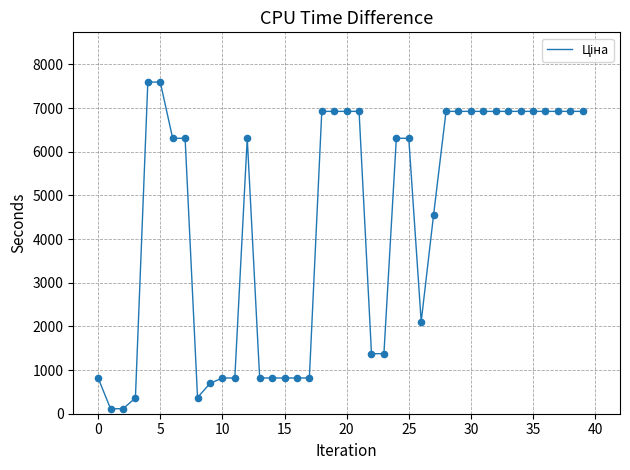

What is the maximum value shown in the chart?

7596.5